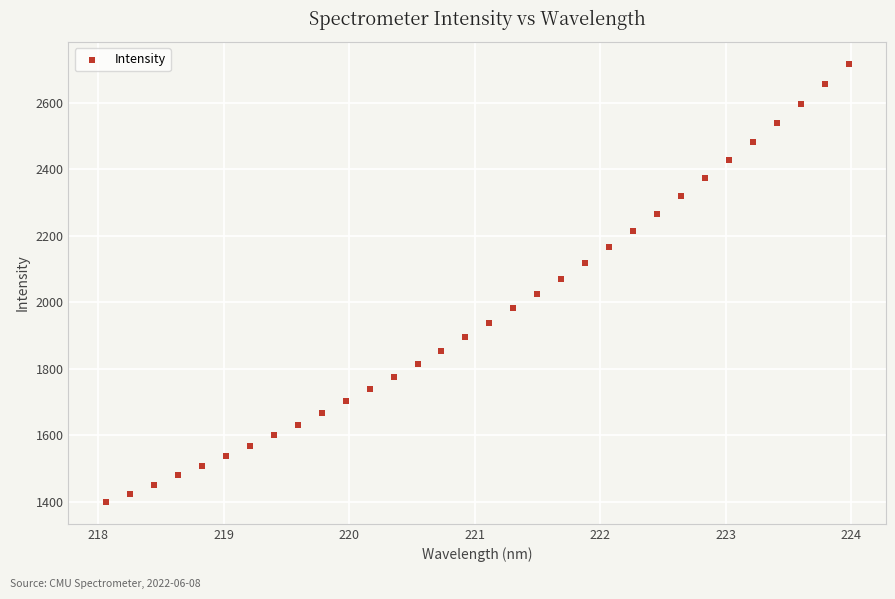

What is the range of X values (max minus min)?

5.9